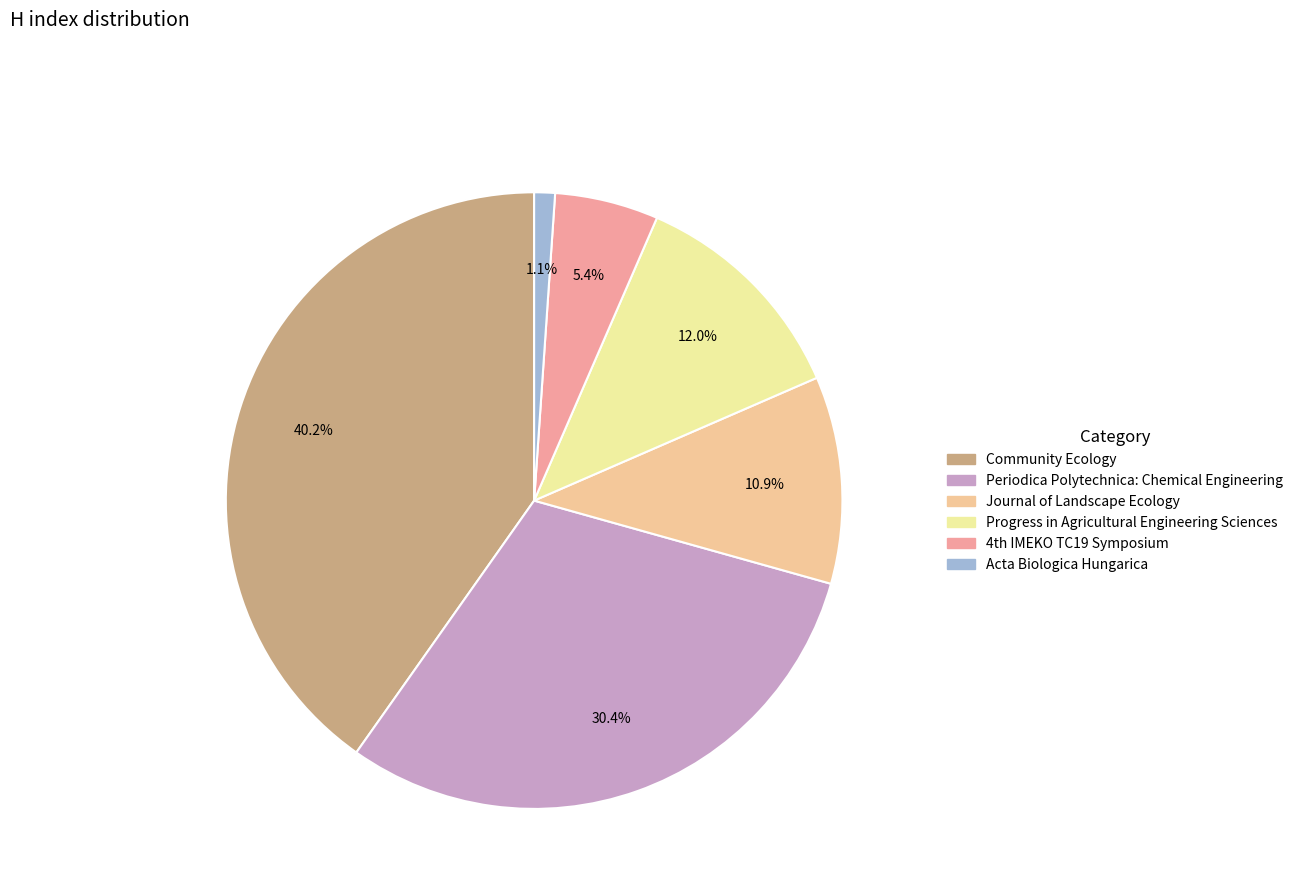

Which slice is the smallest?

Acta Biologica Hungarica